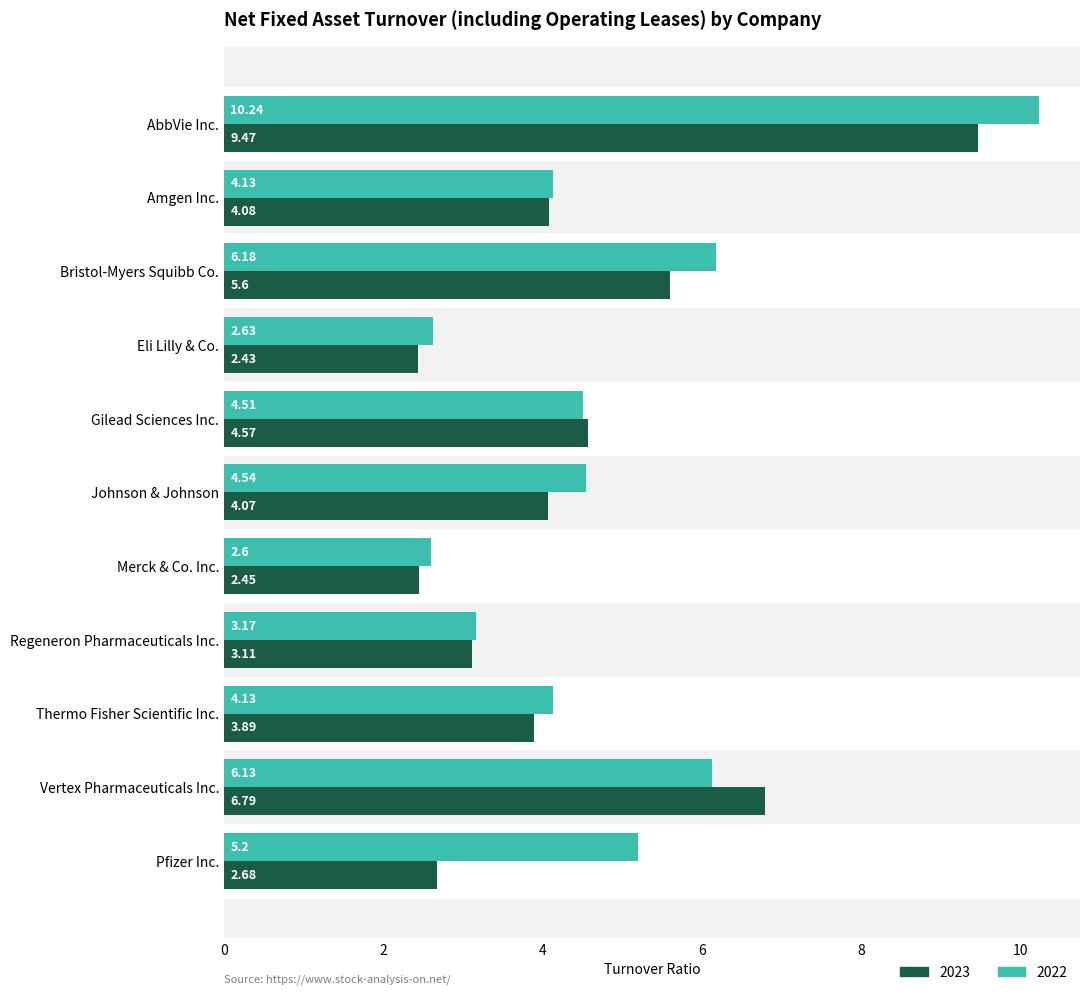

Where is 2022 nearest to the value 6?

Vertex Pharmaceuticals Inc.